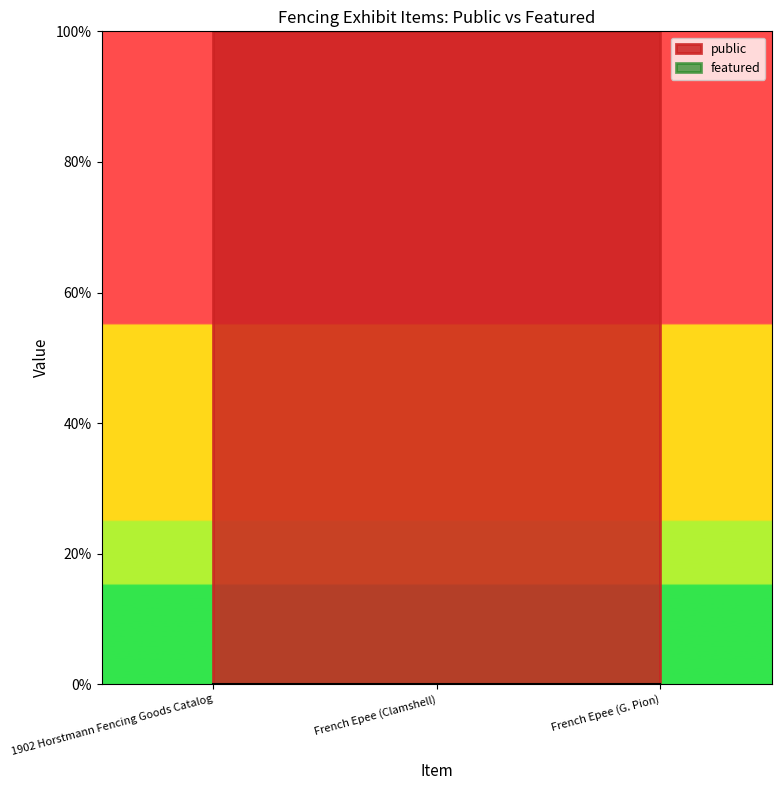

Reading left to right, list all the values displayed in this chart.

public: 1902 Horstmann Fencing Goods Catalog=1	French Epee (Clamshell)=1	French Epee (G. Pion)=1
featured: 1902 Horstmann Fencing Goods Catalog=0	French Epee (Clamshell)=0	French Epee (G. Pion)=0